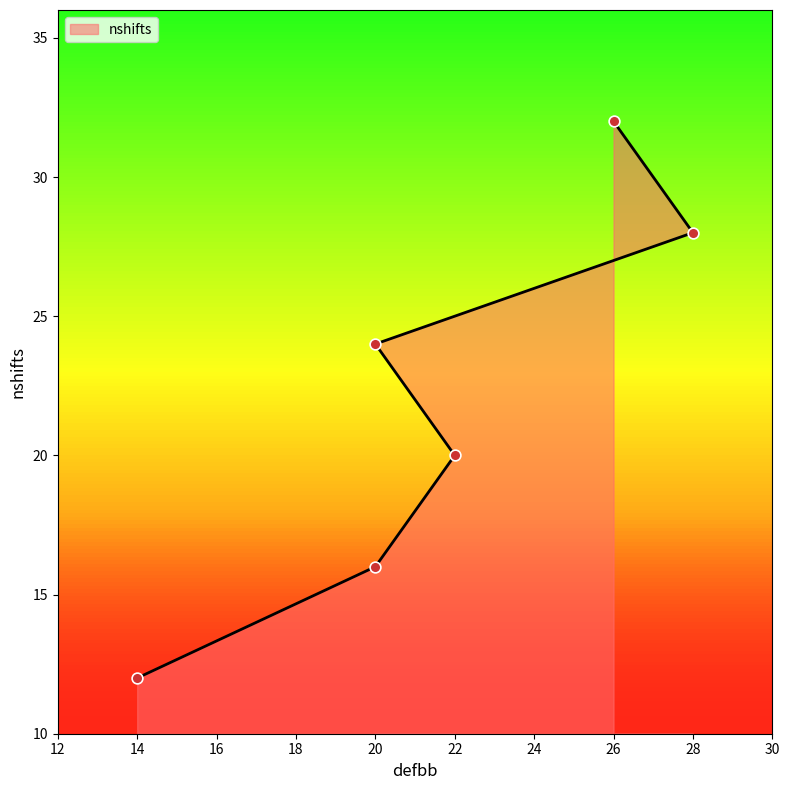

Between 26 and 28, which is larger?

26